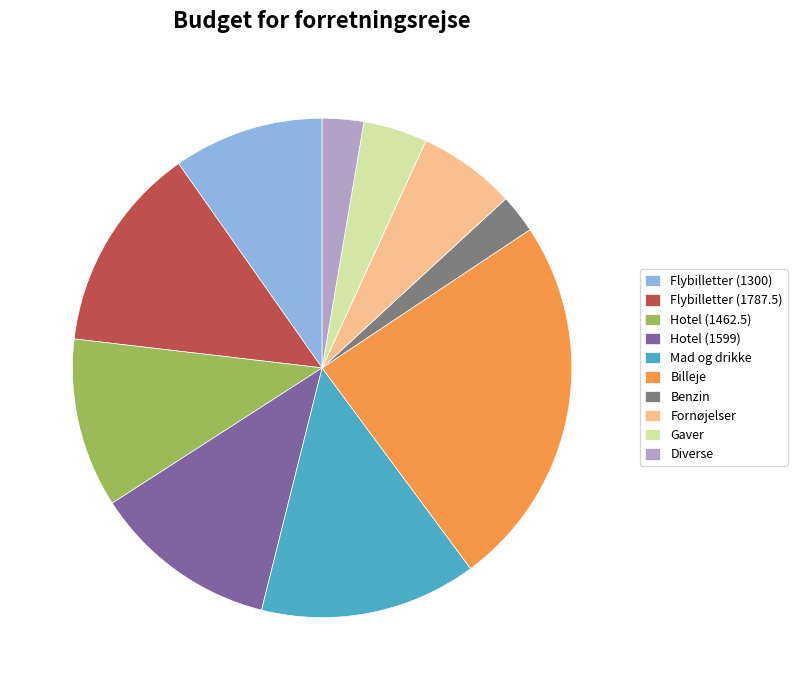

Which slice is the largest?

Billeje